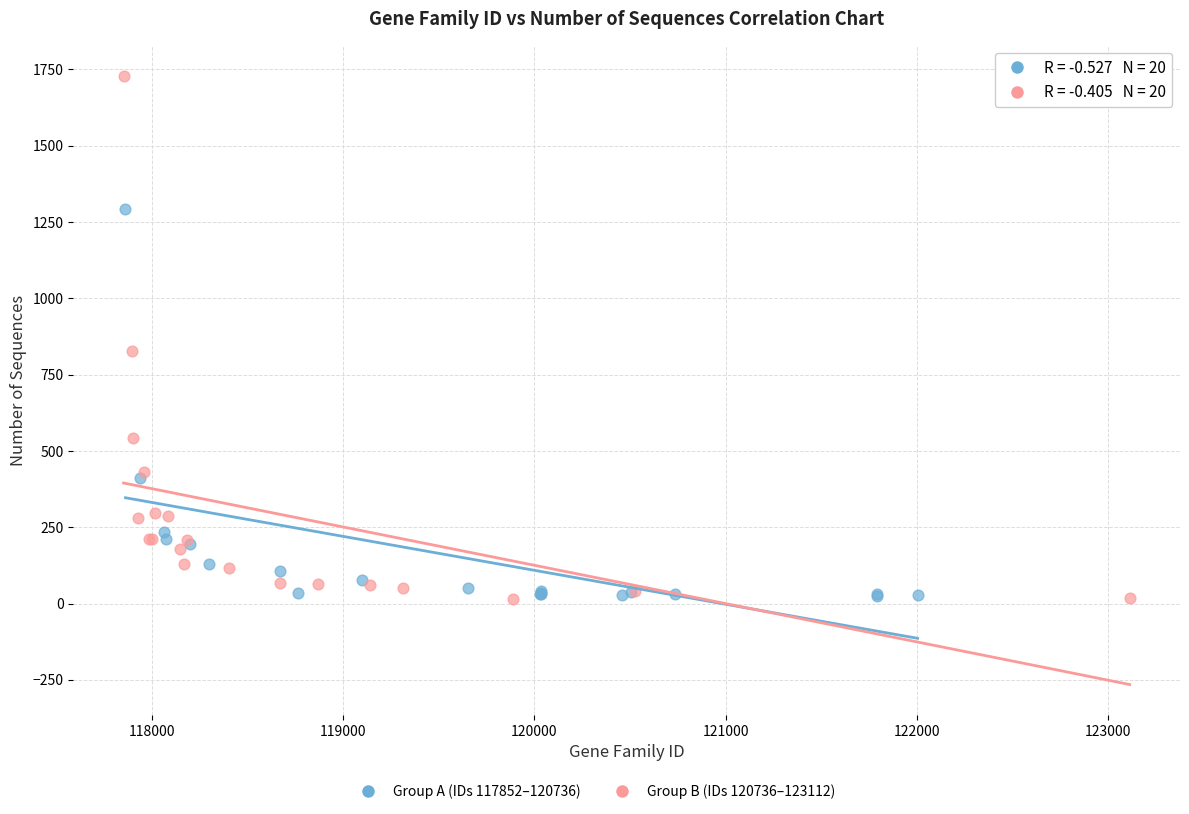

Which series has the widest spread of Y values?

Group B (IDs 120736–123112)